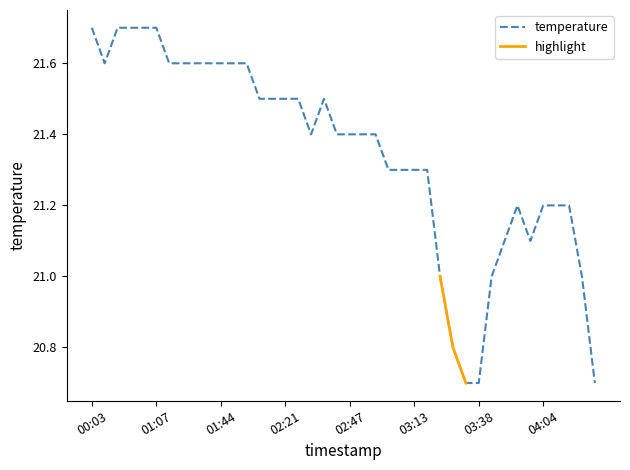

What is the value of the 27th point from the left?

21.3